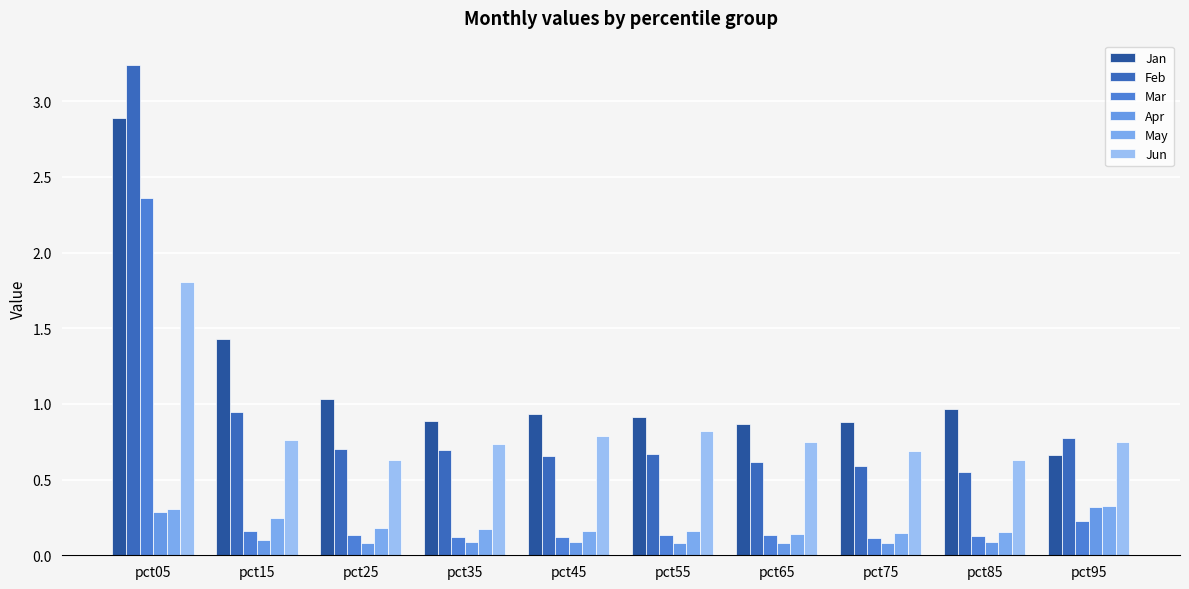

Is the value of May at pct75 greater than the value of Jun at pct35?

No